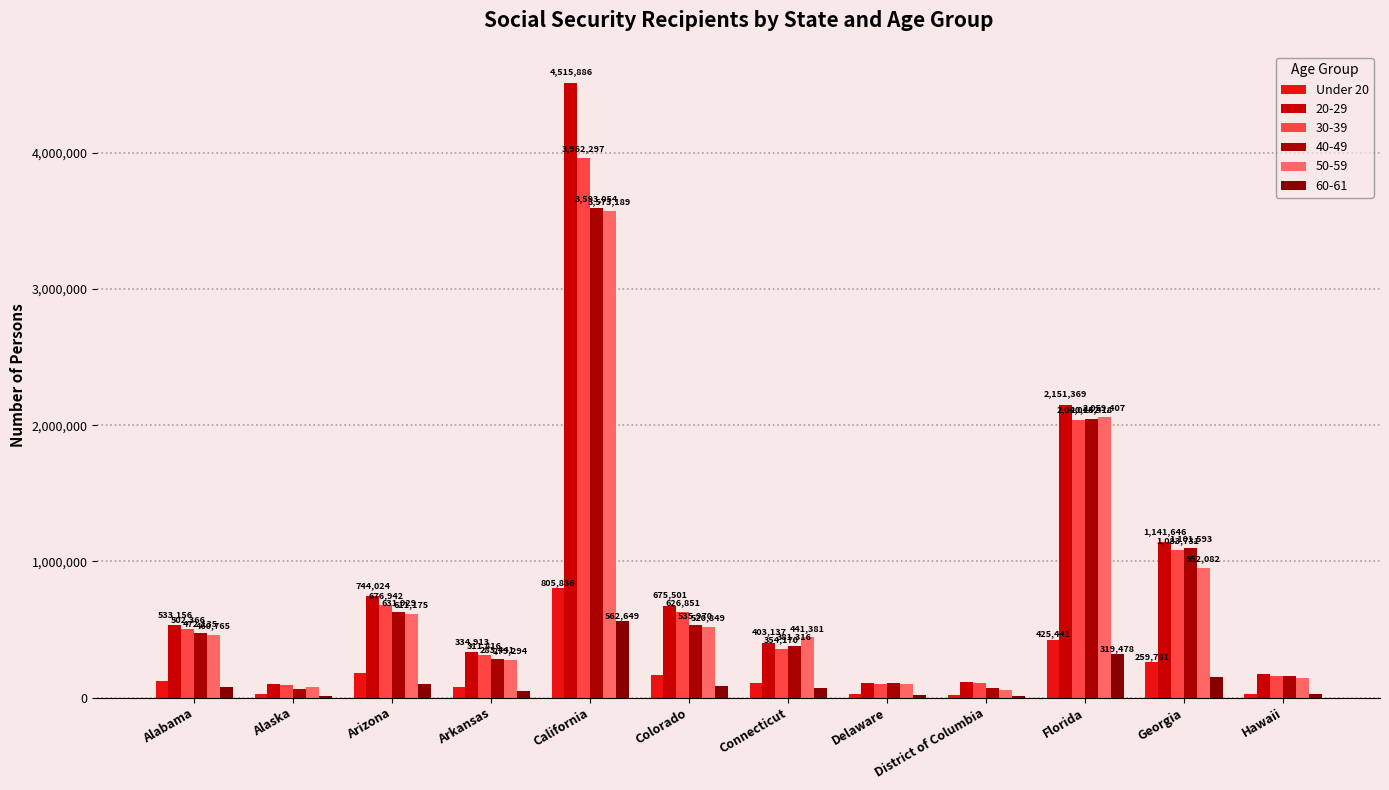

What position from the left is Connecticut?

7